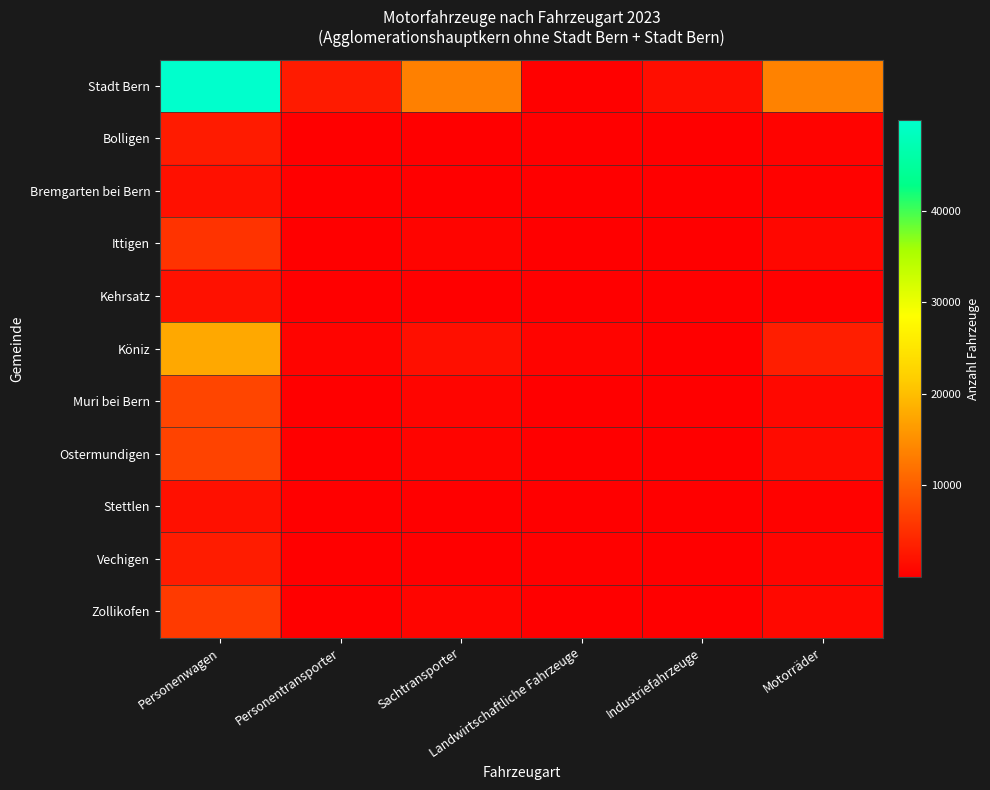

What is the greatest value displayed?

49904